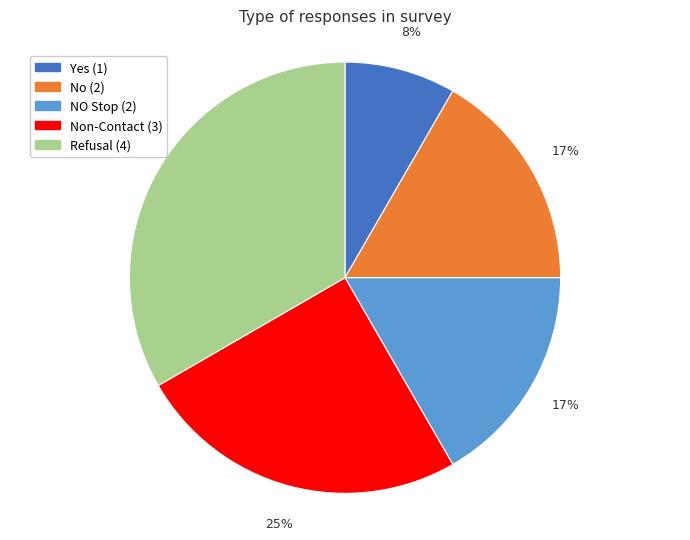

Combined, do Yes (1) and NO Stop (2) account for over 50%?

No